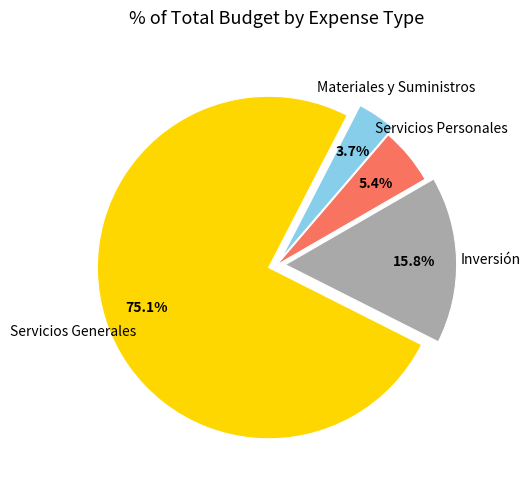

Is there any slice that represents more than half of the pie?

Yes